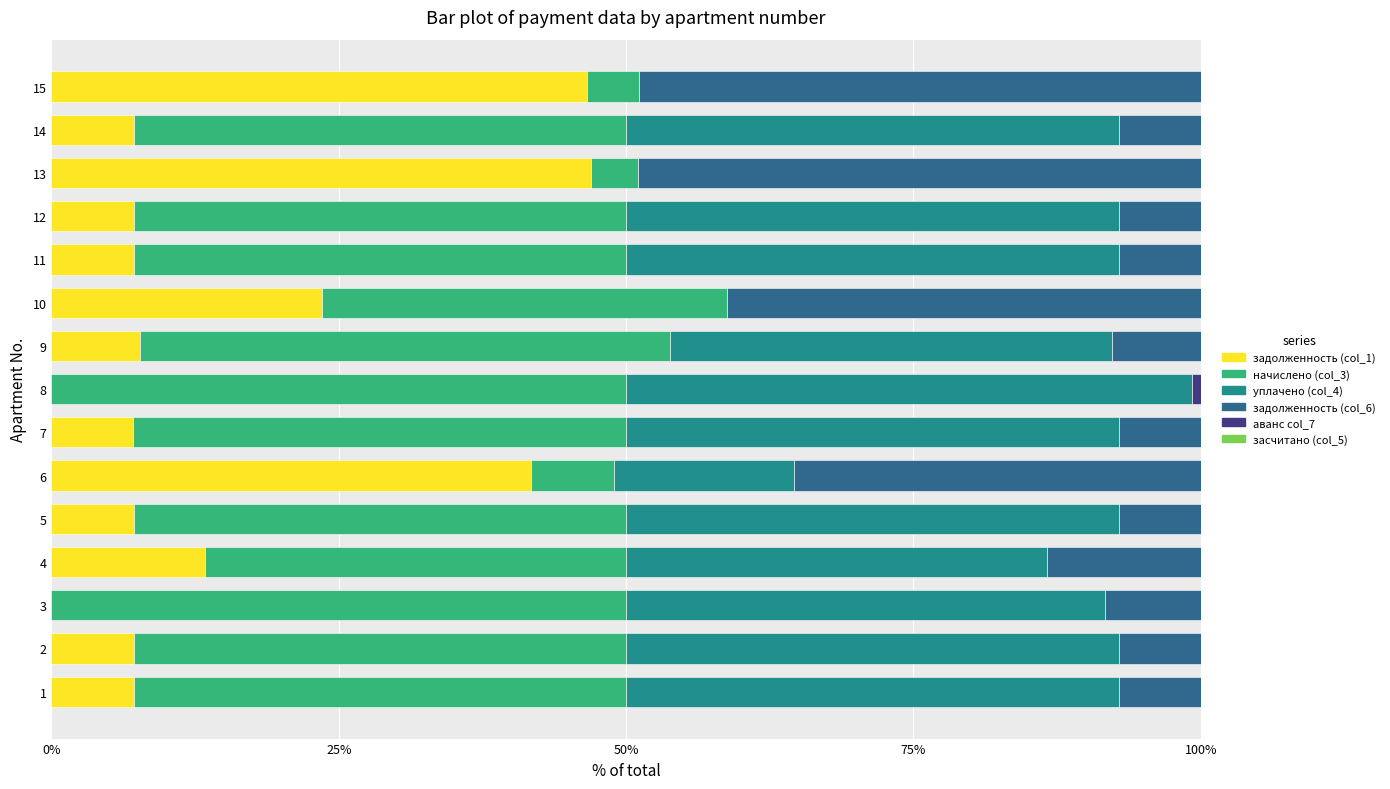

What is the sum of all задолженность (col_1) values?

229.8